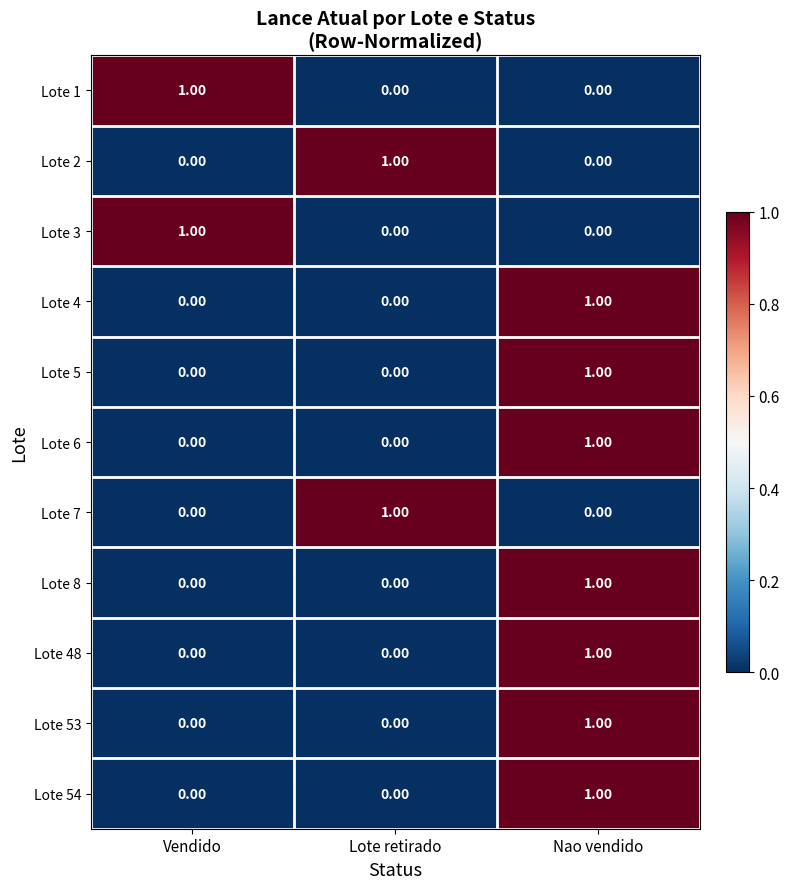

At which category is the sum across all series the highest?

Nao vendido